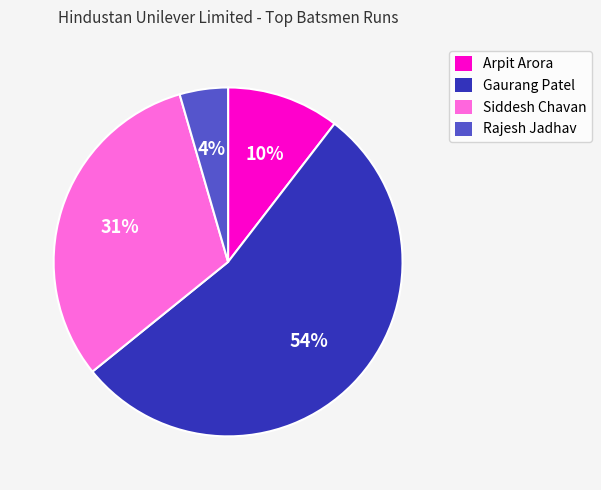

Is the sum of Gaurang Patel and Siddesh Chavan greater than half?

Yes